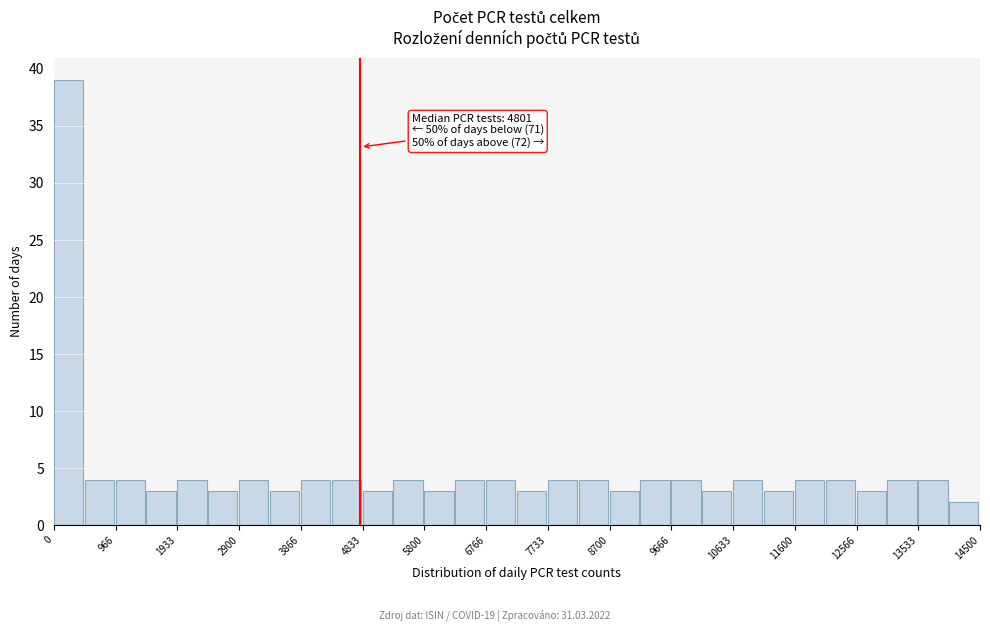

Which range on the x-axis has the tallest bar?

0 to 500